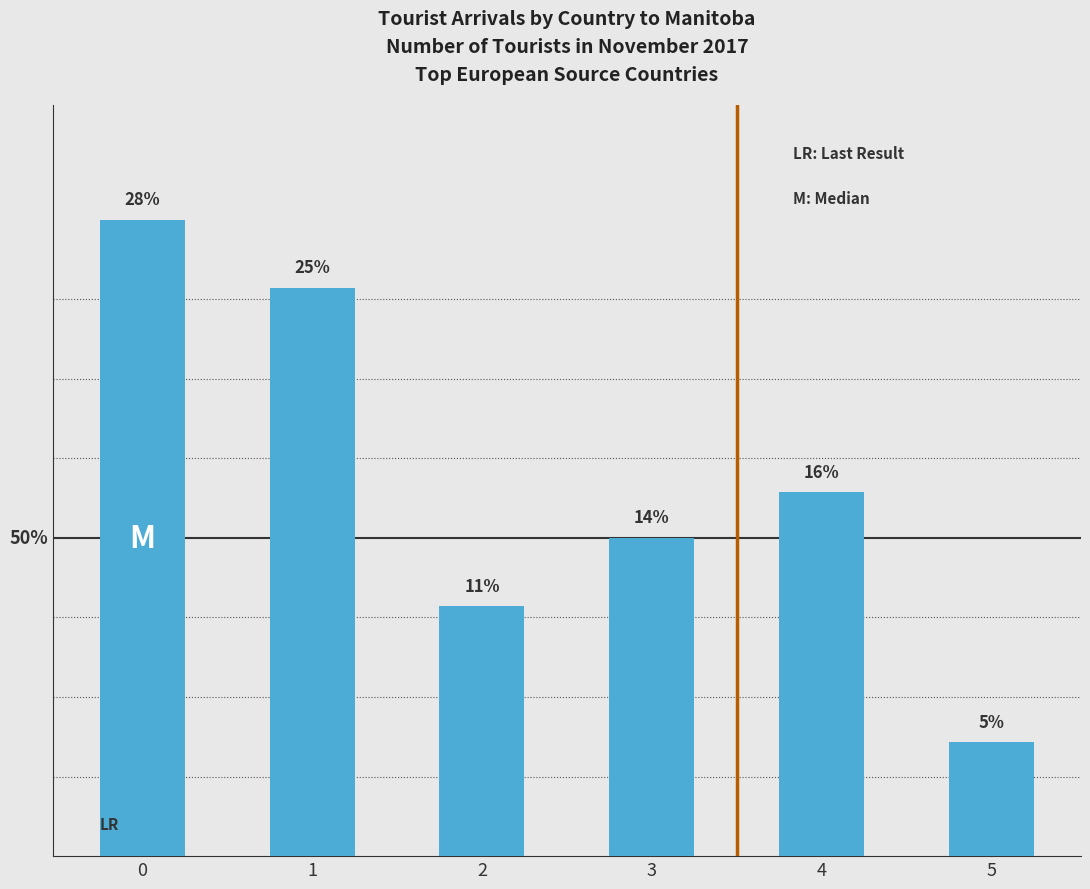

Does the chart contain stacked bars?

No